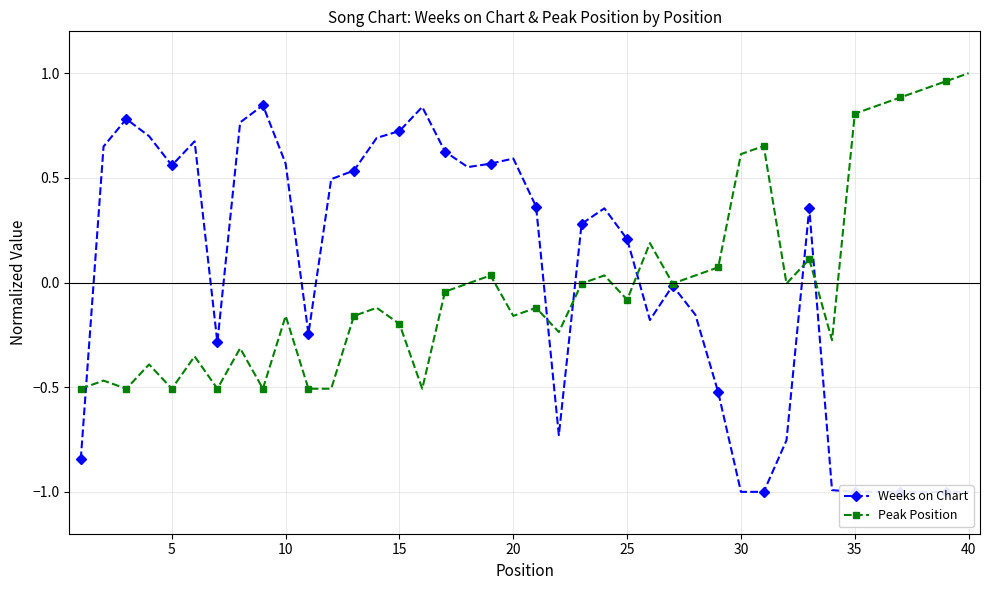

True or false: Peak Position has more than 1 interior local peaks.

True